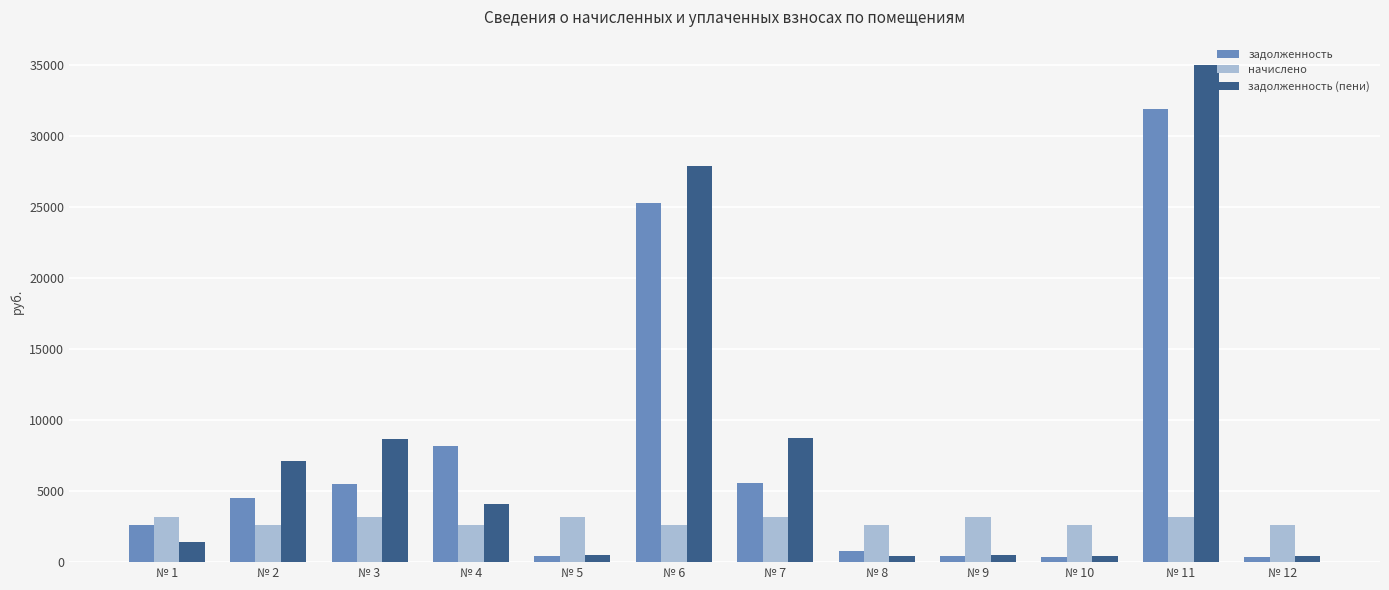

What is the difference between the задолженность values at № 7 and № 1?

2994.4